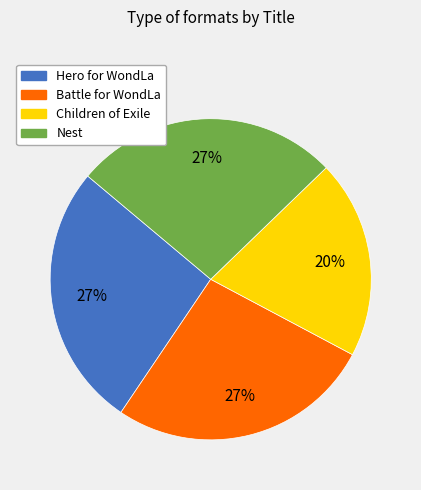

Is the sum of Battle for WondLa and Nest greater than half?

Yes